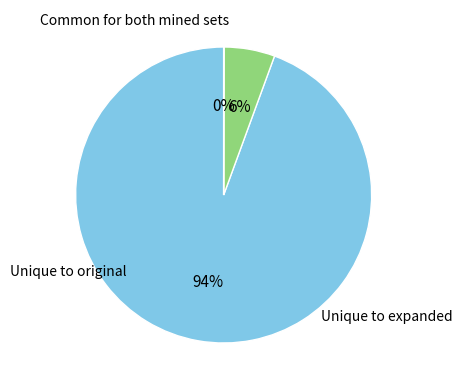

Is there any slice that represents more than half of the pie?

Yes